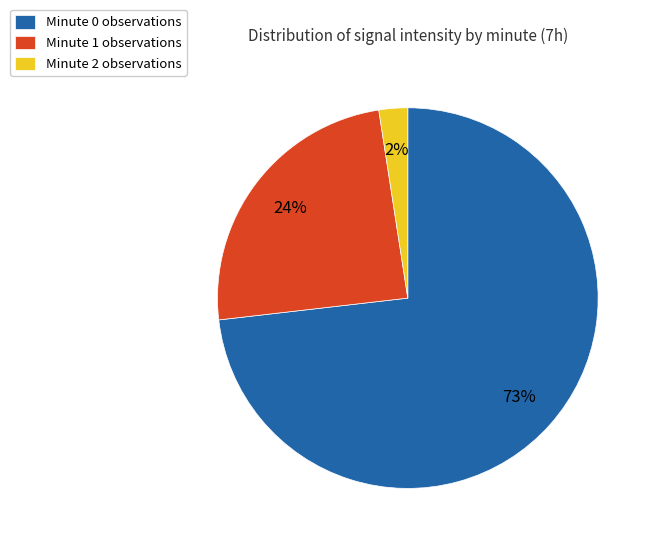

Does Minute 0 observations represent more than half of the total?

Yes